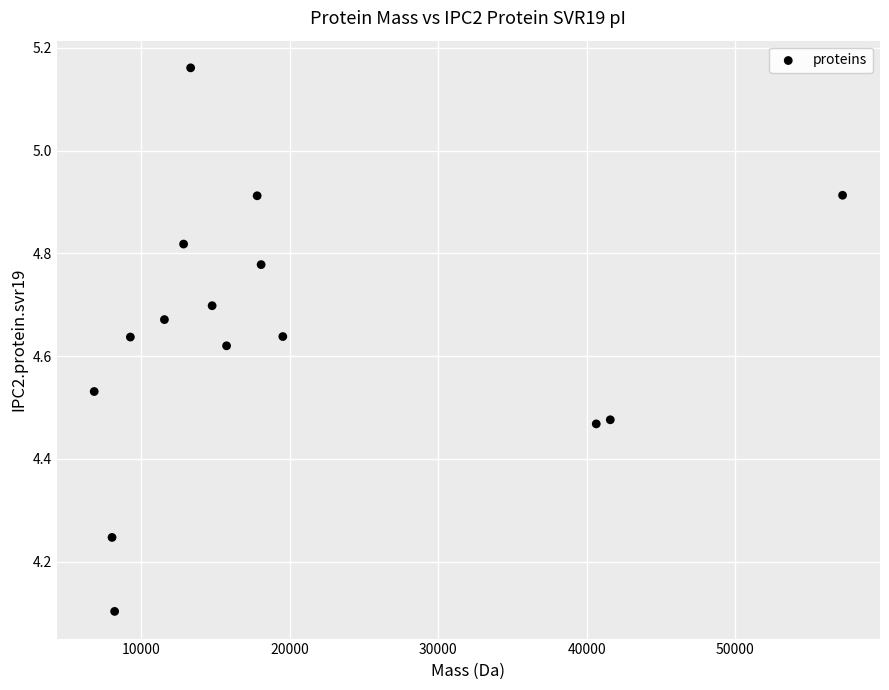

What Y value in the scatter plot is closest to 4?

4.1